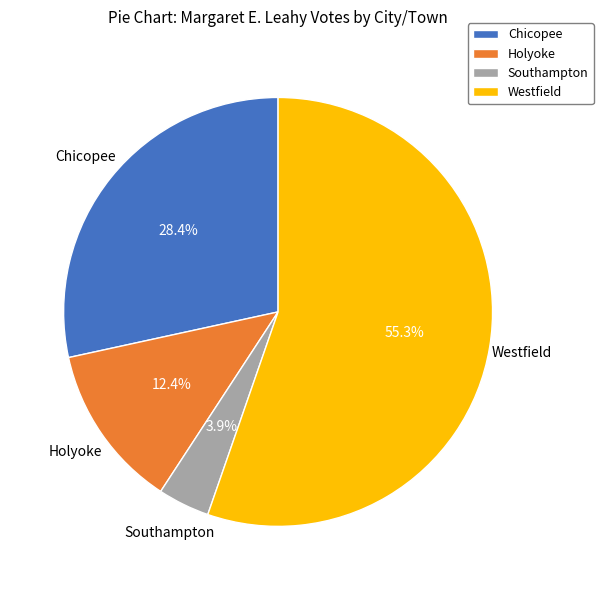

Which category has the smallest portion of the pie?

Southampton